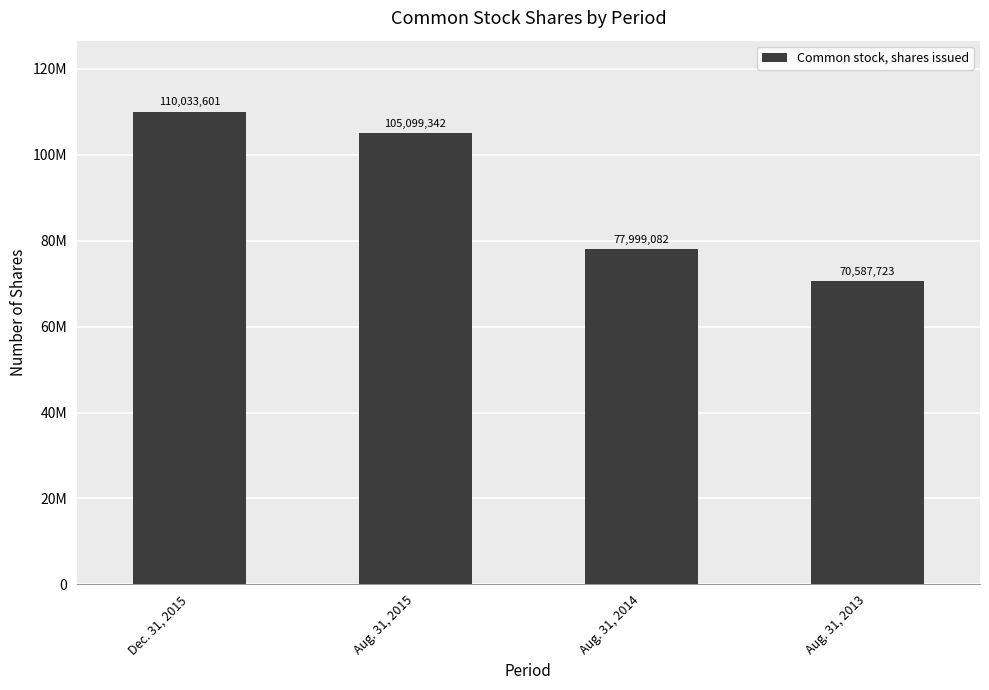

Are the bars horizontal?

No